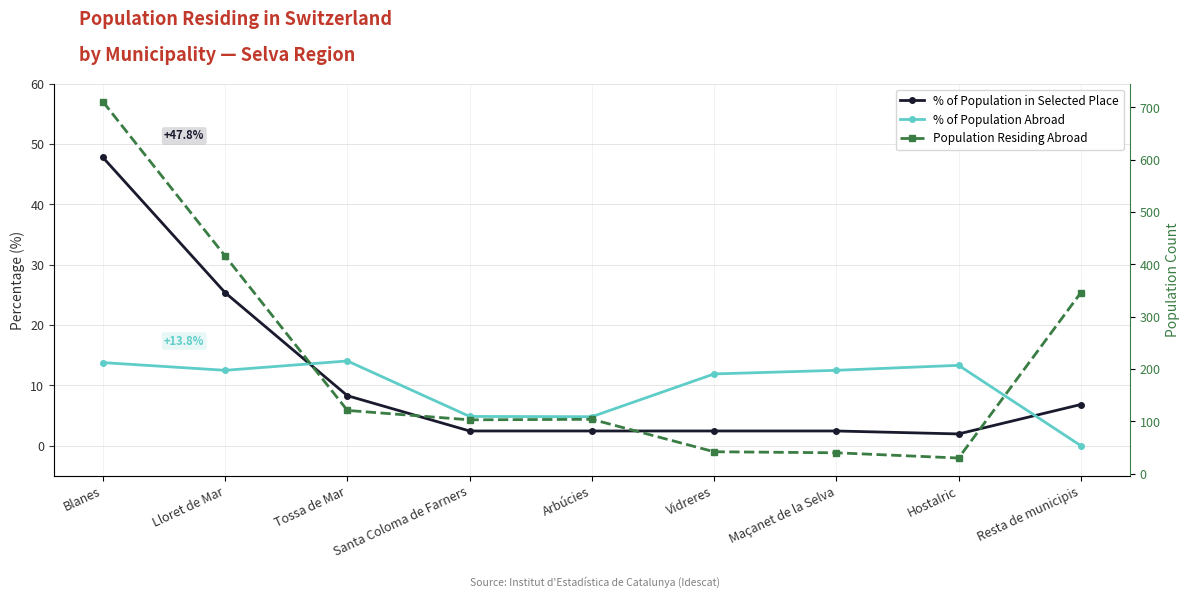

At which category does % of Population in Selected Place reach its first local valley?

Hostalric